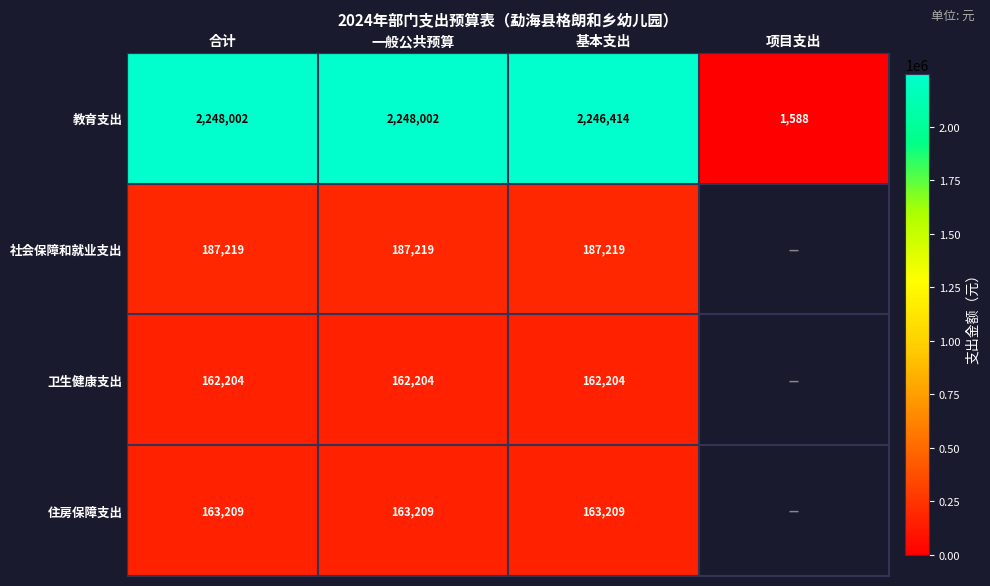

At 一般公共预算, list the series in order from smallest to largest.

卫生健康支出, 住房保障支出, 社会保障和就业支出, 教育支出